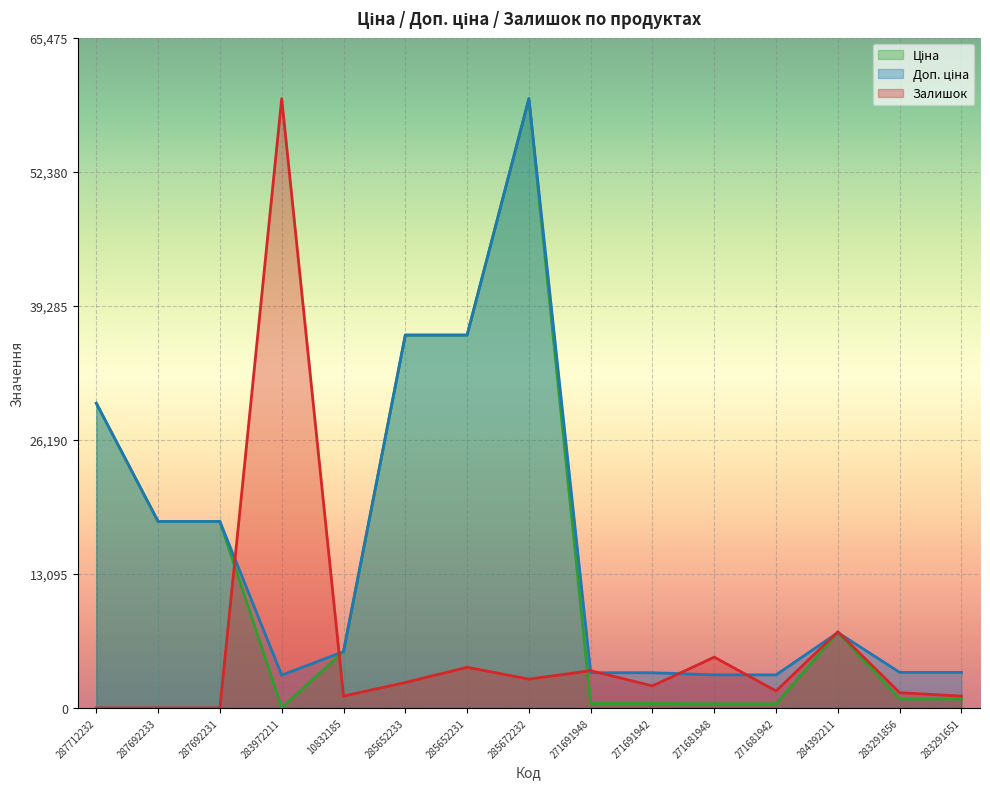

The Залишок series shows 1653.4 at 271681942. True or false?

True